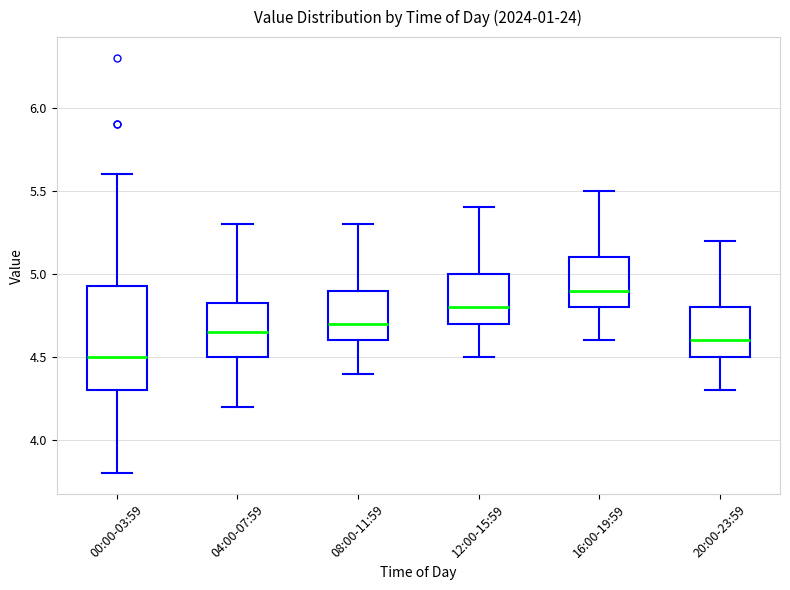

Reading left to right, transcribe this box plot: for each box, give where its median line is, the range the box spans, and where its two whiskers end, as read against the y-axis. The values are not printed on the chart, so give them approximately, as read against the axis.

00:00-03:59: median 4.50, box 4.30 to 4.95, whiskers 3.80 to 5.60
04:00-07:59: median 4.65, box 4.50 to 4.85, whiskers 4.20 to 5.30
08:00-11:59: median 4.70, box 4.60 to 4.90, whiskers 4.40 to 5.30
12:00-15:59: median 4.80, box 4.70 to 5.00, whiskers 4.50 to 5.40
16:00-19:59: median 4.90, box 4.80 to 5.10, whiskers 4.60 to 5.50
20:00-23:59: median 4.60, box 4.50 to 4.80, whiskers 4.30 to 5.20